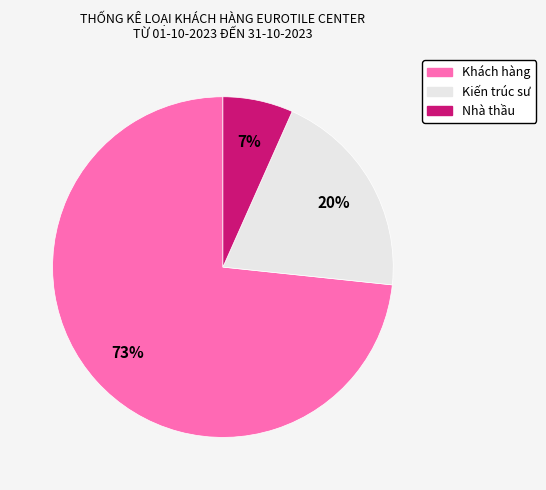

To the nearest percent, what is the average slice percentage?

33%